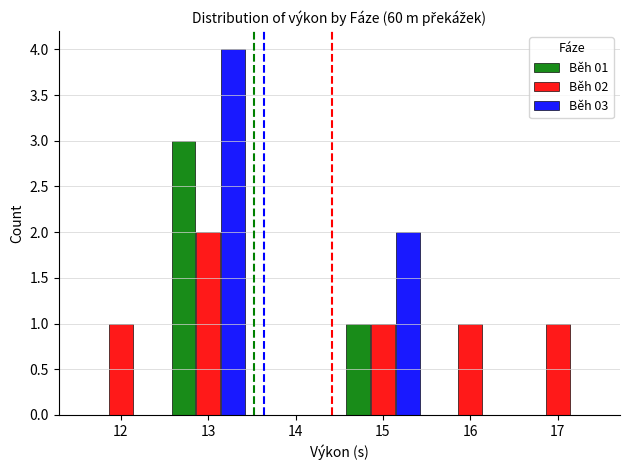

Reading right to left, what are all the values shown in this chart?

Běh 01: 17=0	16=0	15=1	14=0	13=3	12=0
Běh 02: 17=1	16=1	15=1	14=0	13=2	12=1
Běh 03: 17=0	16=0	15=2	14=0	13=4	12=0